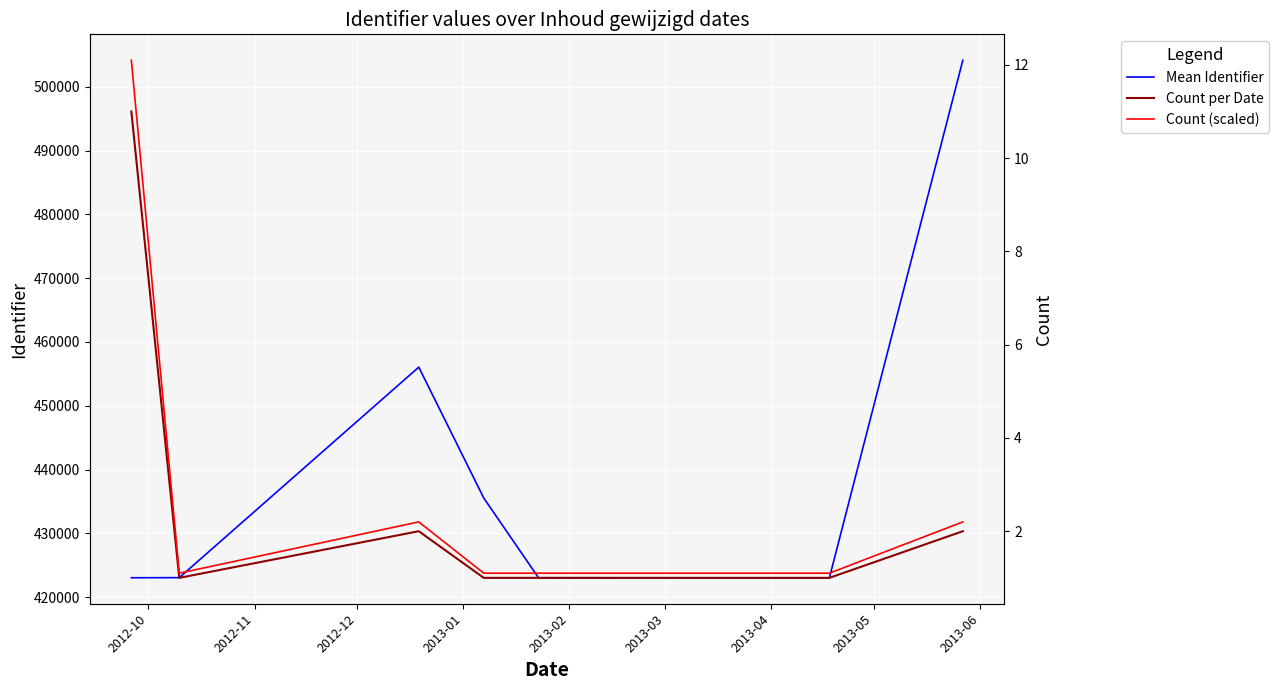

What is the minimum value for Mean Identifier?

423037.0